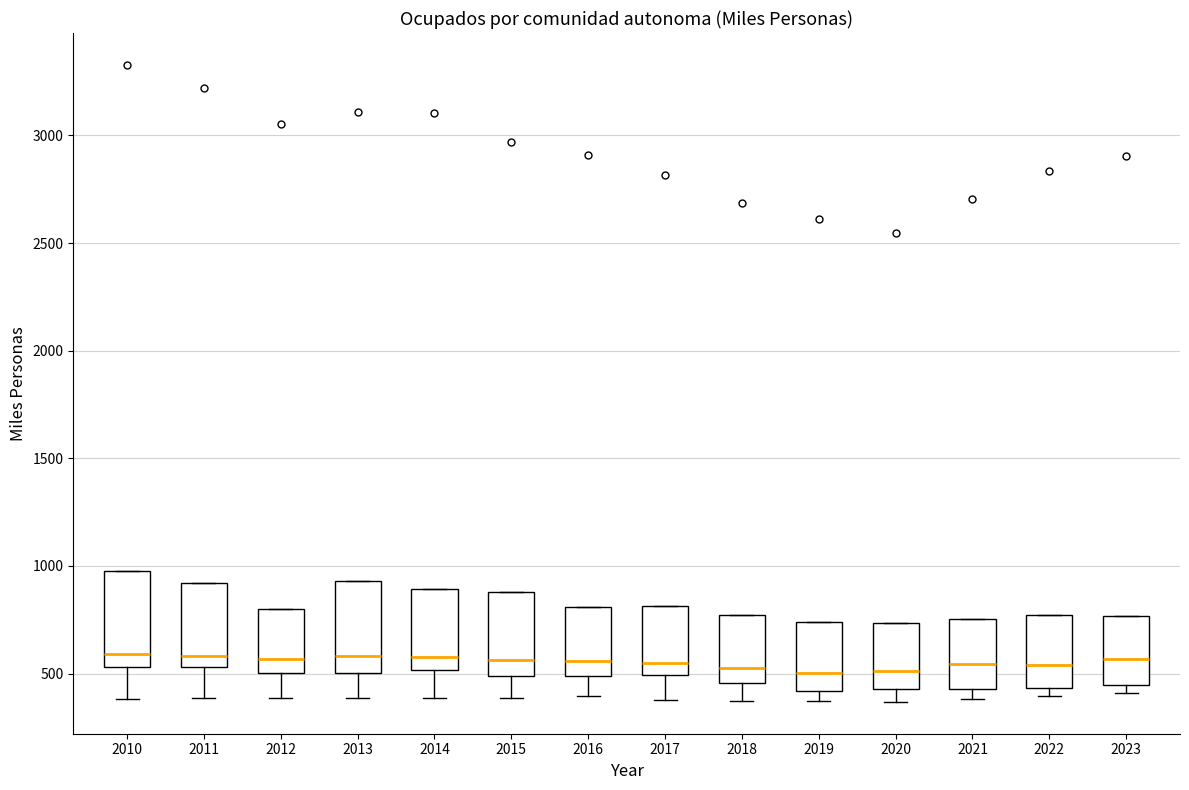

Where does the median line of the box at x = 2020 sit on the y-axis? The values are not printed on the chart, so give them approximately, as read against the axis.

500